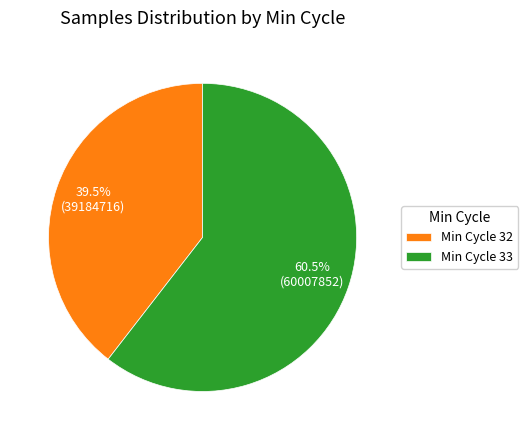

To the nearest percent, what is the average slice percentage?

50%